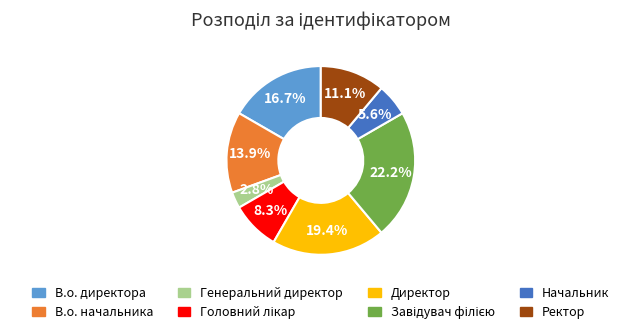

To the nearest percent, what is the difference between the Ректор and Директор slice percentages?

8%